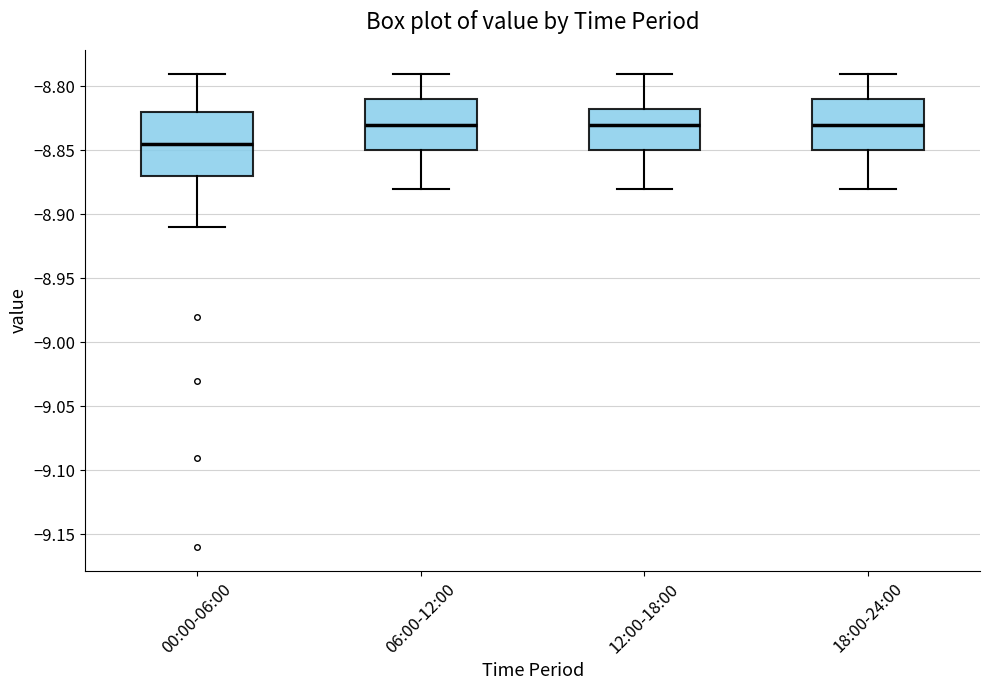

Where does the lower whisker of the box for 06:00-12:00 end on the y-axis? The values are not printed on the chart, so give them approximately, as read against the axis.

-8.880